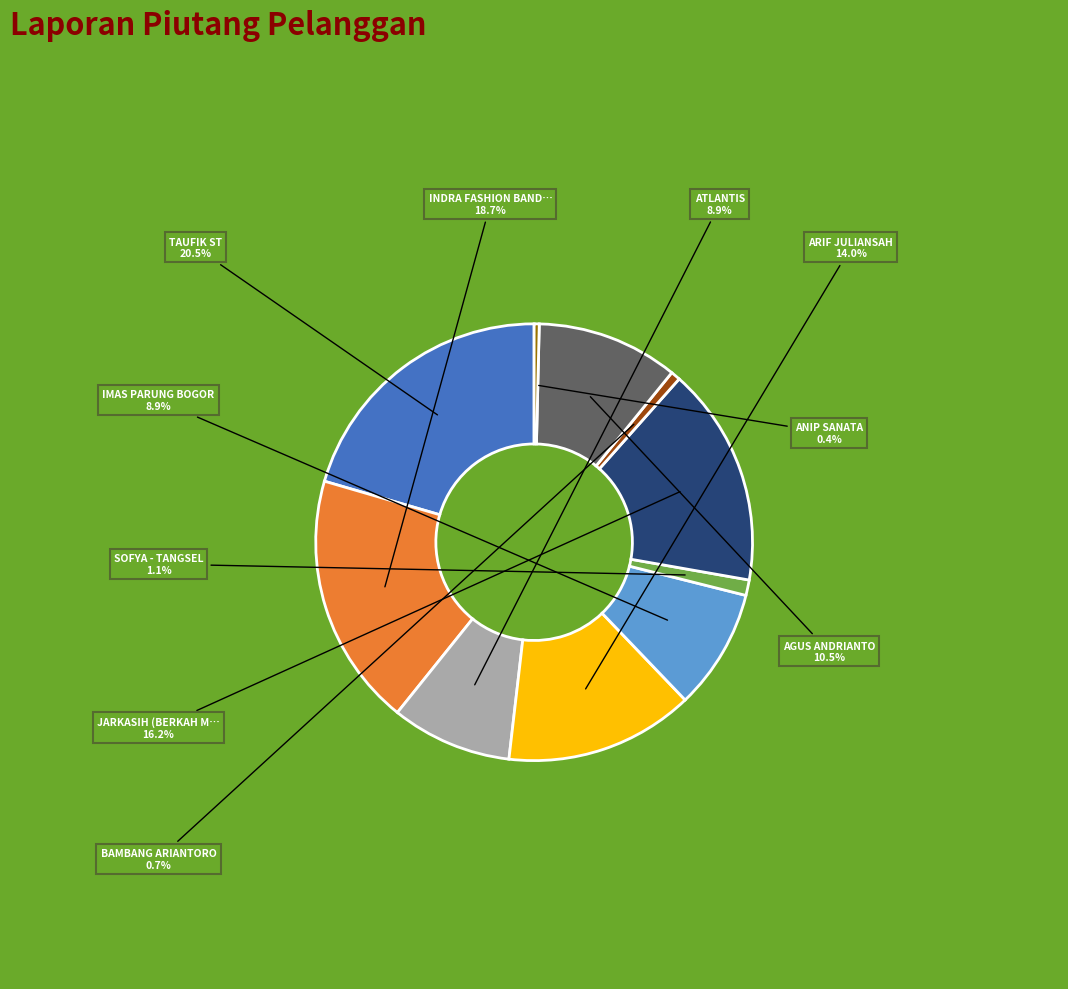

Does any single category account for the majority?

No